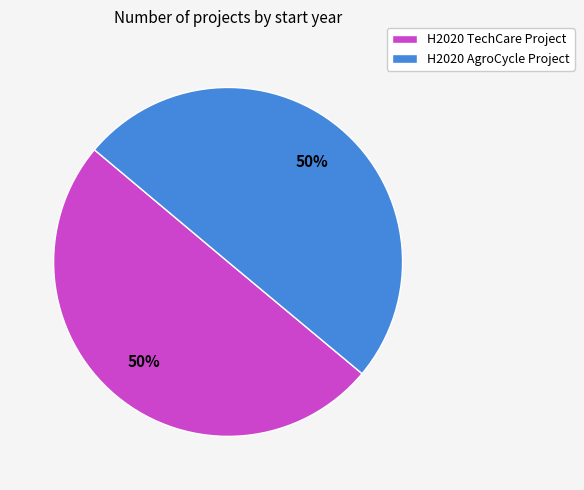

Do H2020 AgroCycle Project and H2020 TechCare Project together represent more than half of the pie?

Yes